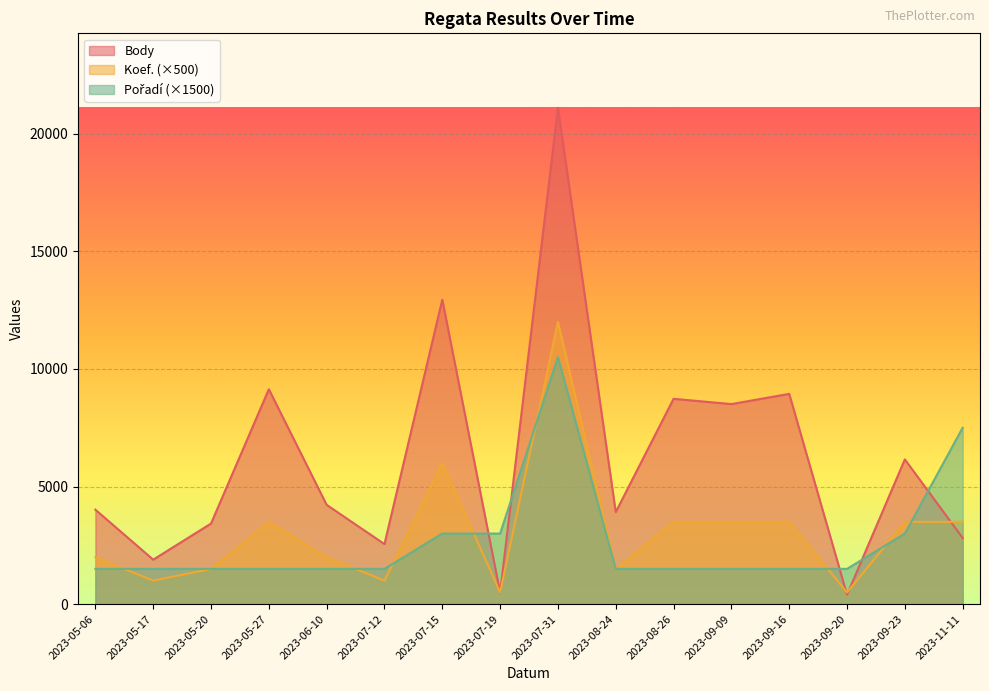

The Koef. series shows 1000 at 2023-05-17. True or false?

True